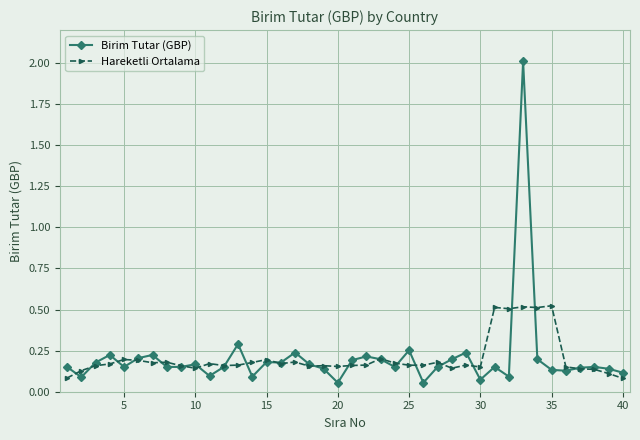

Count the number of categories in the chart.

40